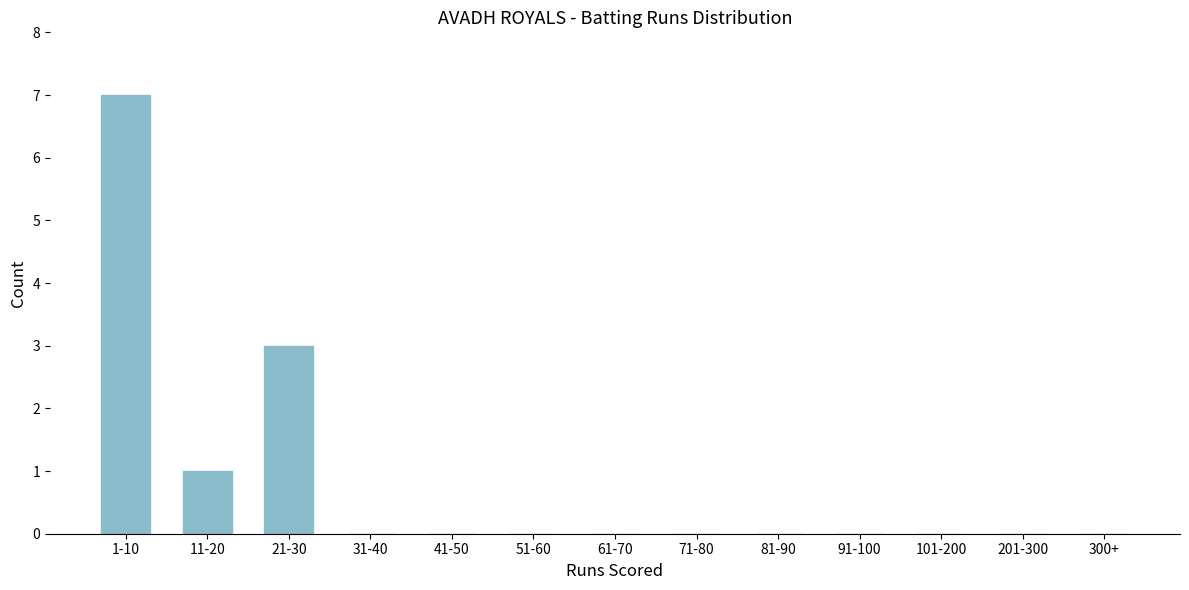

Reading left to right, list all the values displayed in this chart.

1-10=7	11-20=1	21-30=3	31-40=0	41-50=0	51-60=0	61-70=0	71-80=0	81-90=0	91-100=0	101-200=0	201-300=0	300+=0